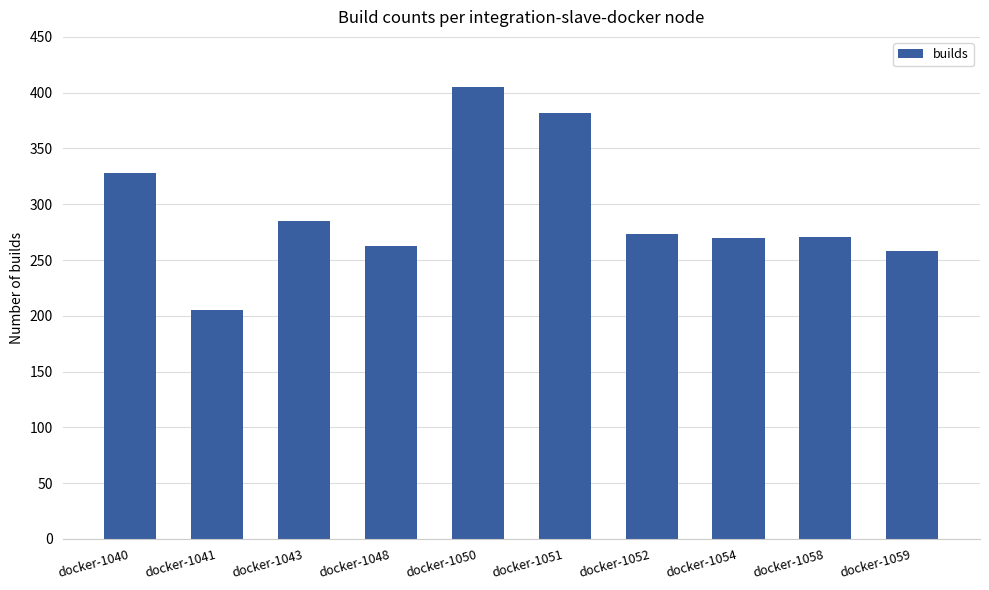

What is the change in value from docker-1040 to docker-1052?

-55